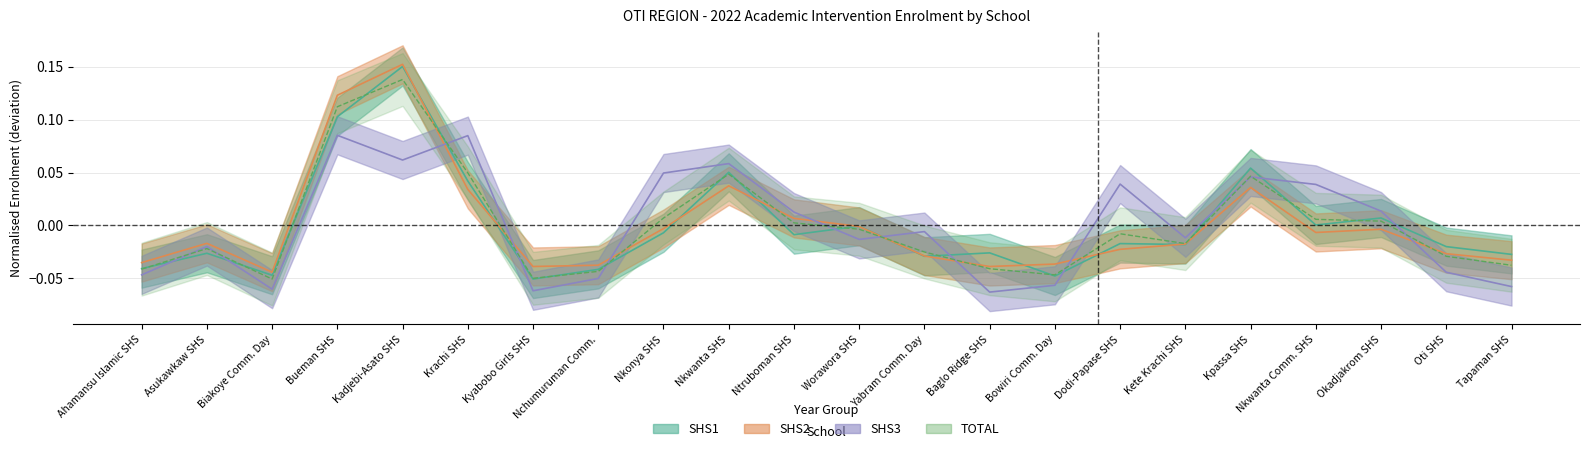

The value of TOTAL at Kadjebi-Asato SHS is 0.1. True or false?

True